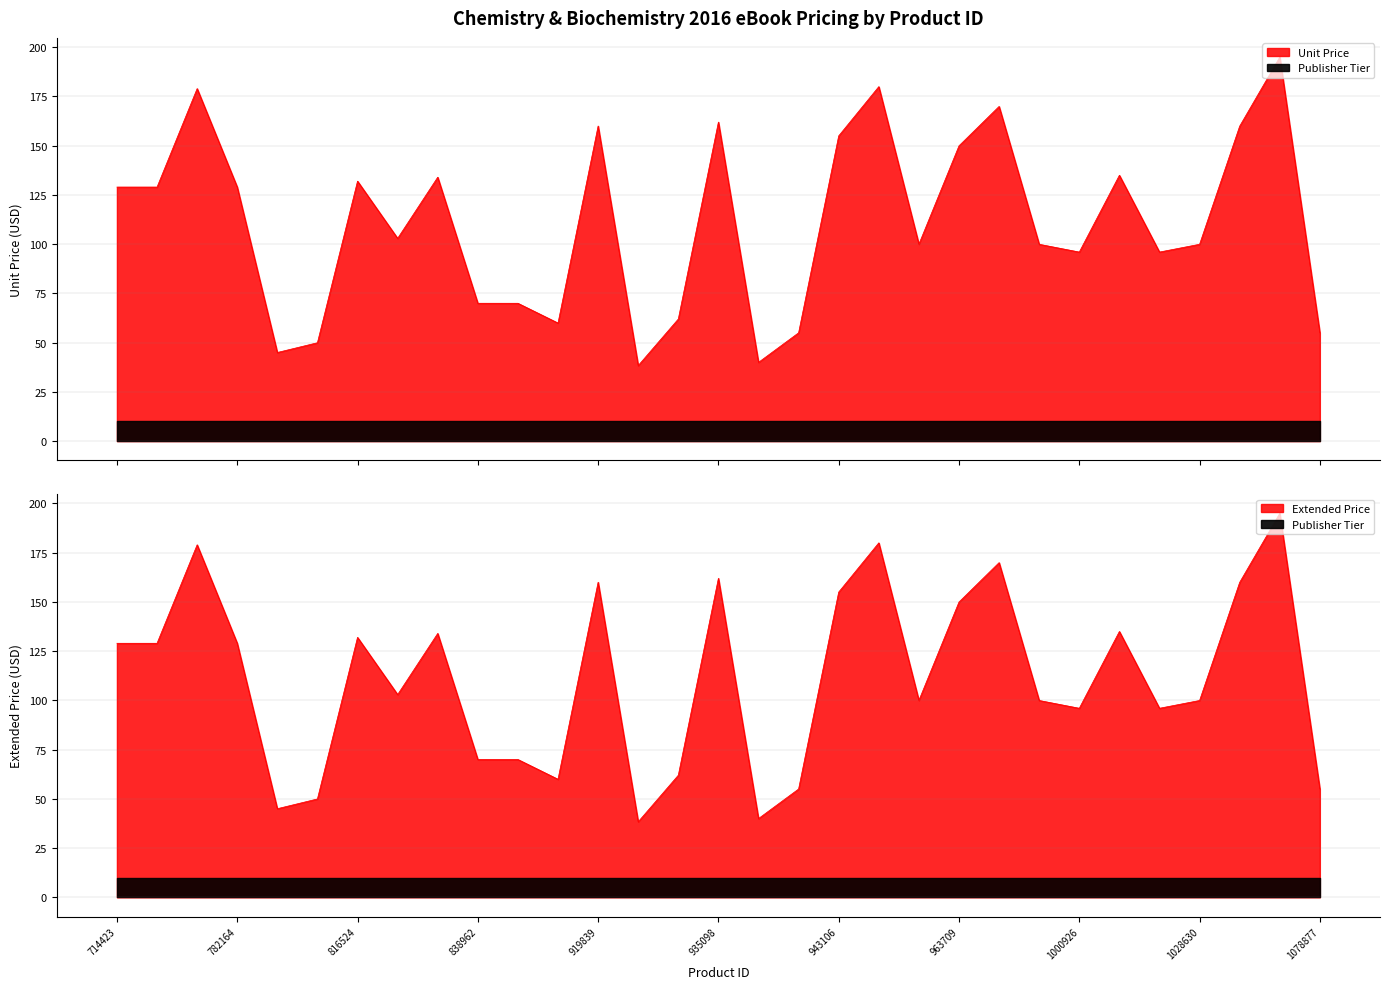

True or false: Unit Price has more than 0 points higher than both neighbors.

True